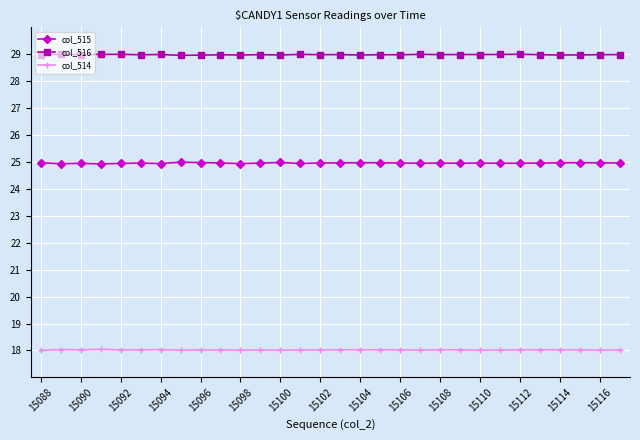

What is the highest value of the col_515 series?

25.0